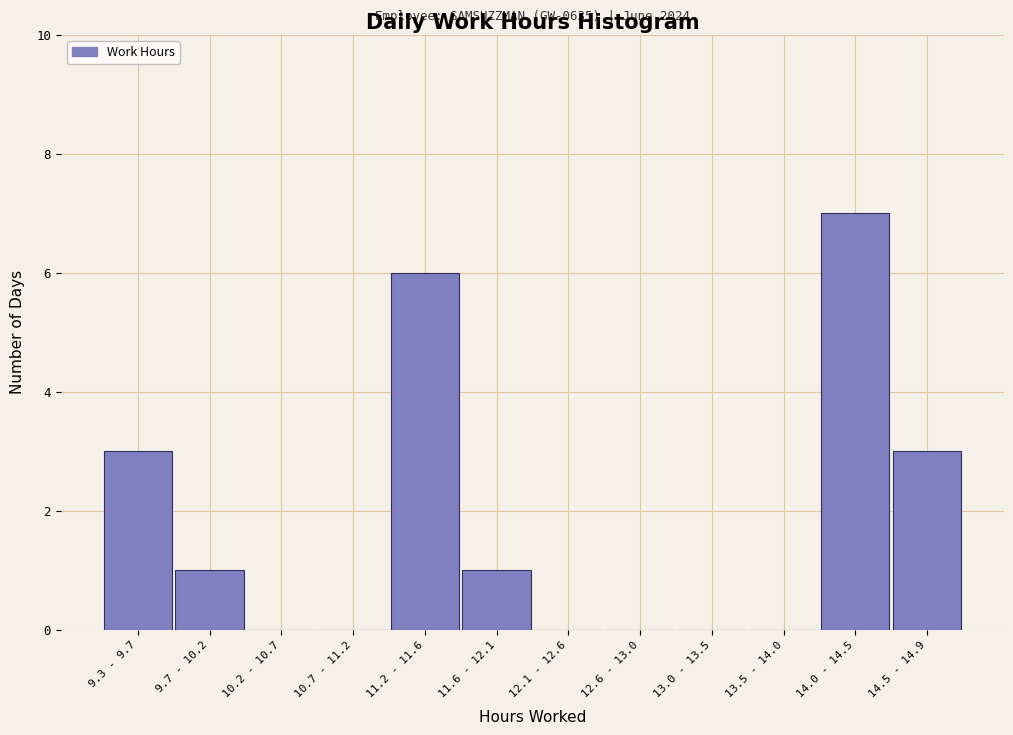

Reading left to right, what are all the values shown in this chart?

9.3 - 9.7=3	9.7 - 10.2=1	10.2 - 10.7=0	10.7 - 11.2=0	11.2 - 11.6=6	11.6 - 12.1=1	12.1 - 12.6=0	12.6 - 13.0=0	13.0 - 13.5=0	13.5 - 14.0=0	14.0 - 14.5=7	14.5 - 14.9=3